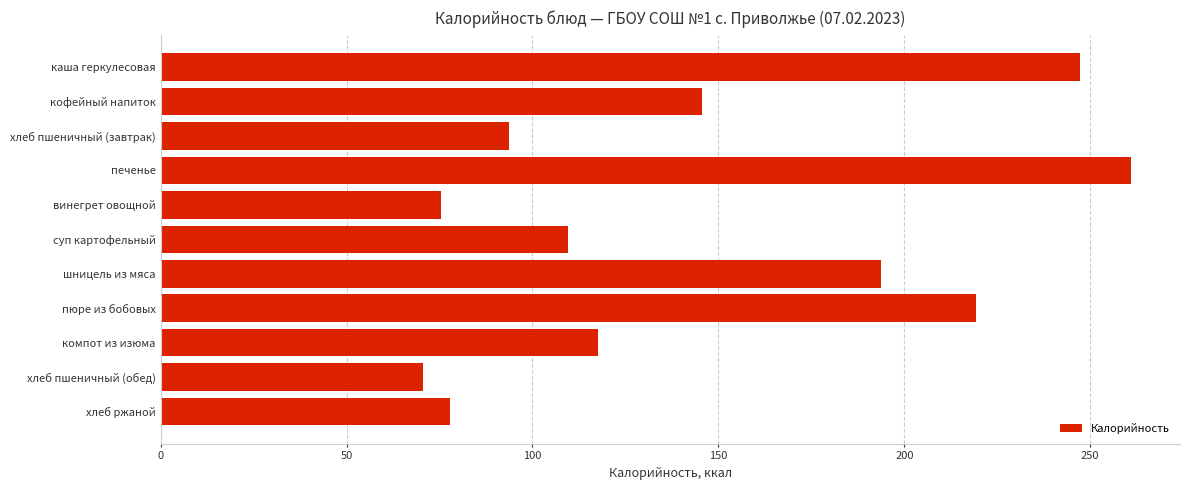

Which label corresponds to the largest value in the chart?

печенье